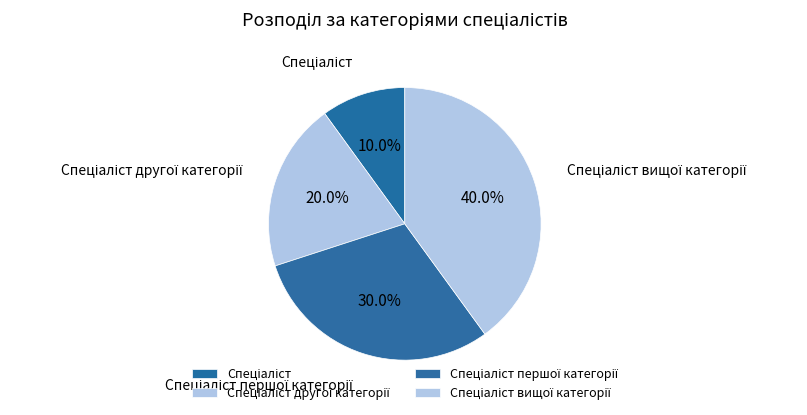

To the nearest percent, what is the difference between the largest and smallest slice percentages?

30%